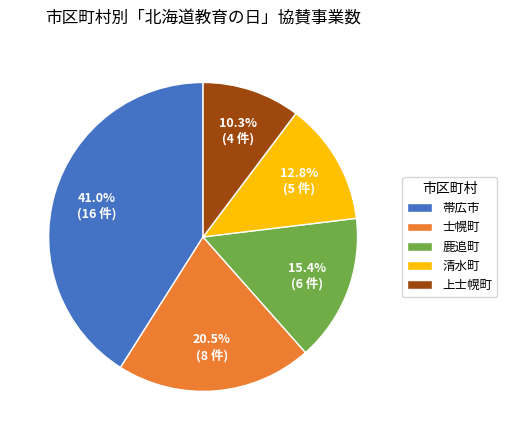

Count the number of slices in the pie.

5